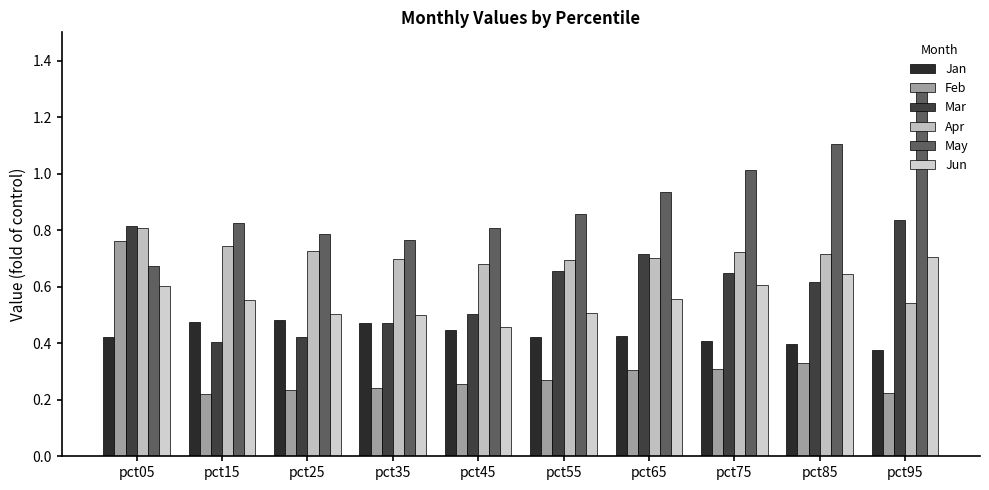

What is the value of the Apr bar at the 8th from the left?

0.7